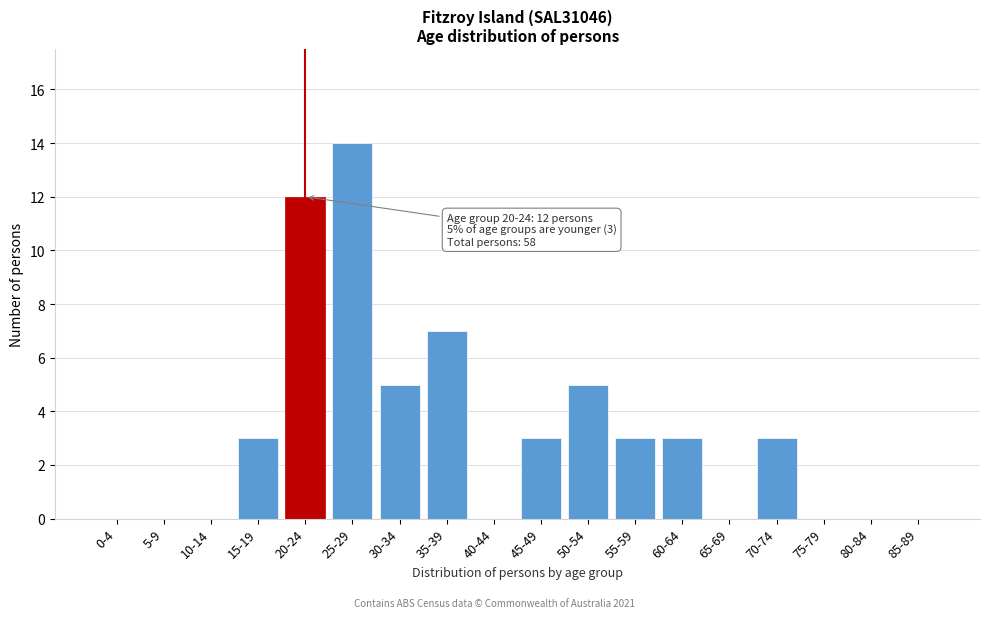

Reading left to right, list all the values displayed in this chart.

0-4=0	5-9=0	10-14=0	15-19=3	20-24=12	25-29=14	30-34=5	35-39=7	40-44=0	45-49=3	50-54=5	55-59=3	60-64=3	65-69=0	70-74=3	75-79=0	80-84=0	85-89=0